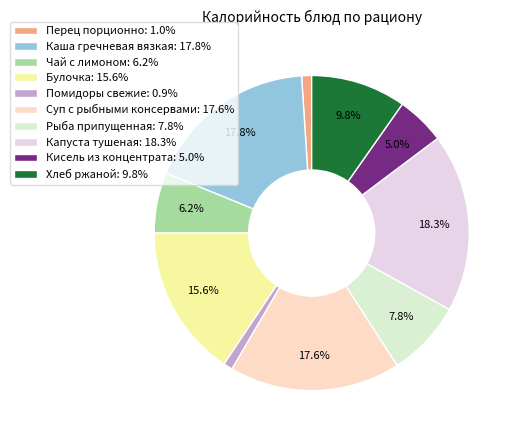

How much of the chart is everything except Рыба припущенная?

92.2%